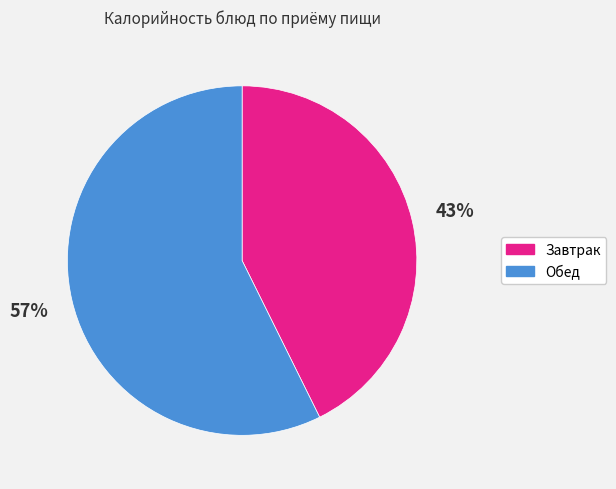

Is there any slice that represents more than half of the pie?

Yes